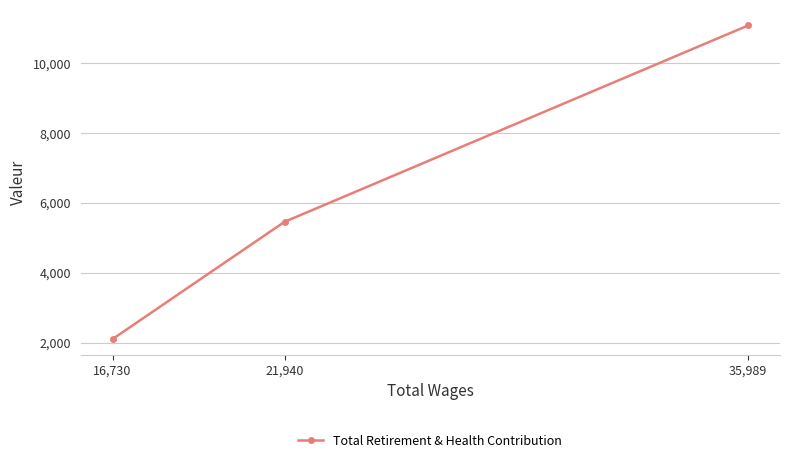

What is the change in value from 35,989 to 21,940?

-5622